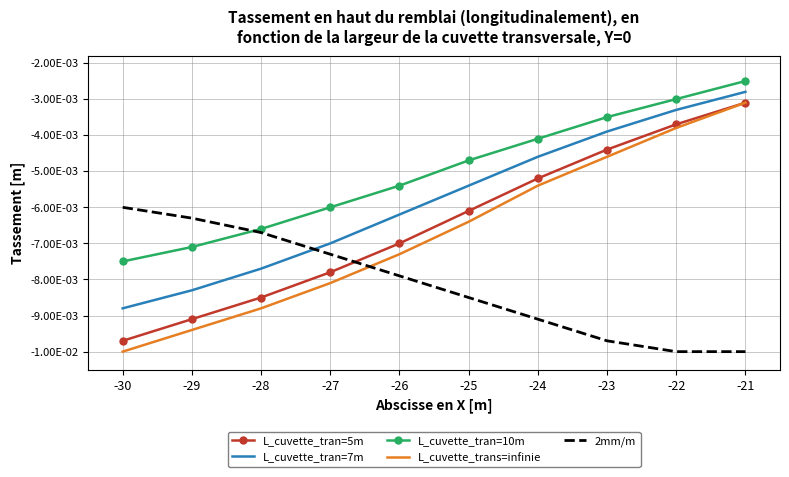

Rank the series by their maximum value, from lowest to highest.

2mm/m, L_cuvette_tran=5m, L_cuvette_trans=infinie, L_cuvette_tran=7m, L_cuvette_tran=10m